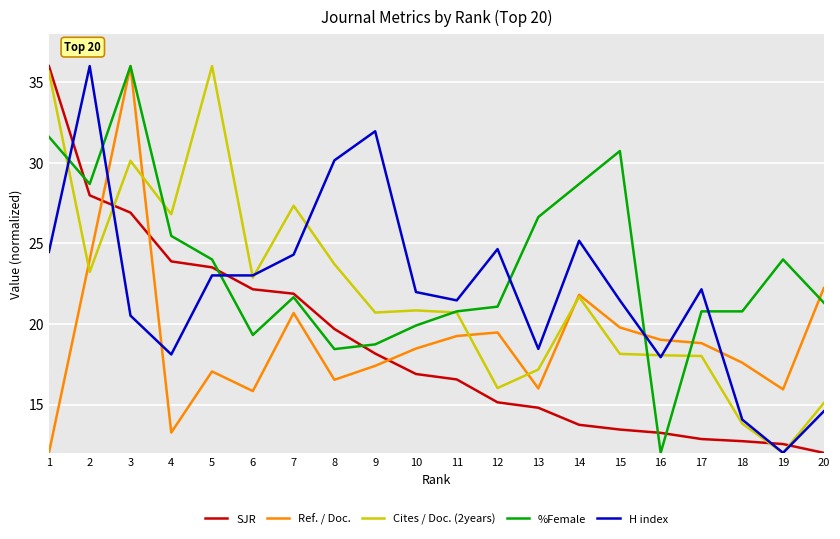

Where is the first local minimum for Ref. / Doc.?

4